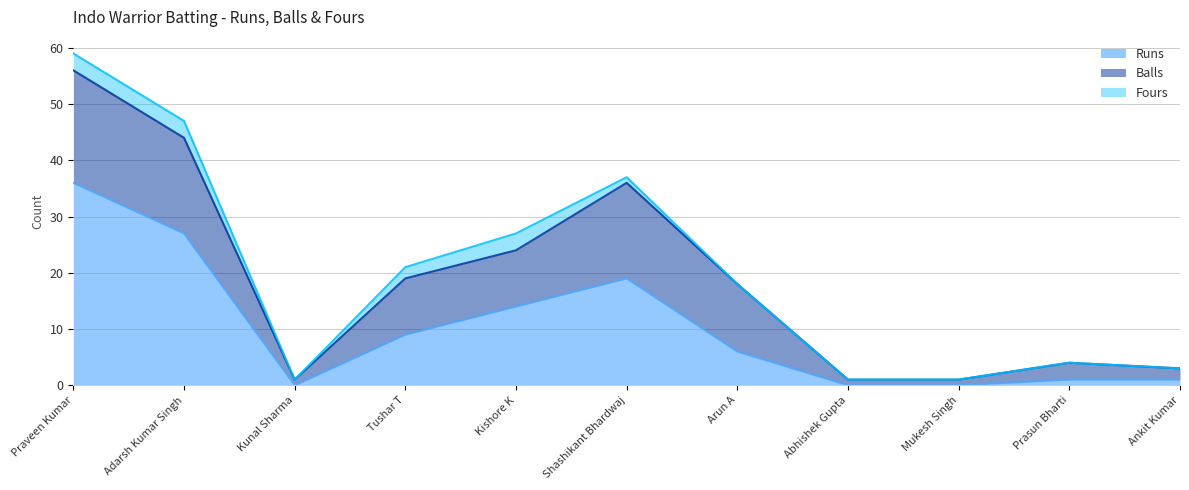

Reading left to right, list all the values displayed in this chart.

Runs: Praveen Kumar=36	Adarsh Kumar Singh=27	Kunal Sharma=0	Tushar T=9	Kishore K=14	Shashikant Bhardwaj=19	Arun A=6	Abhishek Gupta=0	Mukesh Singh=0	Prasun Bharti=1	Ankit Kumar=1
Balls: Praveen Kumar=20	Adarsh Kumar Singh=17	Kunal Sharma=1	Tushar T=10	Kishore K=10	Shashikant Bhardwaj=17	Arun A=12	Abhishek Gupta=1	Mukesh Singh=1	Prasun Bharti=3	Ankit Kumar=2
Fours: Praveen Kumar=3	Adarsh Kumar Singh=3	Kunal Sharma=0	Tushar T=2	Kishore K=3	Shashikant Bhardwaj=1	Arun A=0	Abhishek Gupta=0	Mukesh Singh=0	Prasun Bharti=0	Ankit Kumar=0